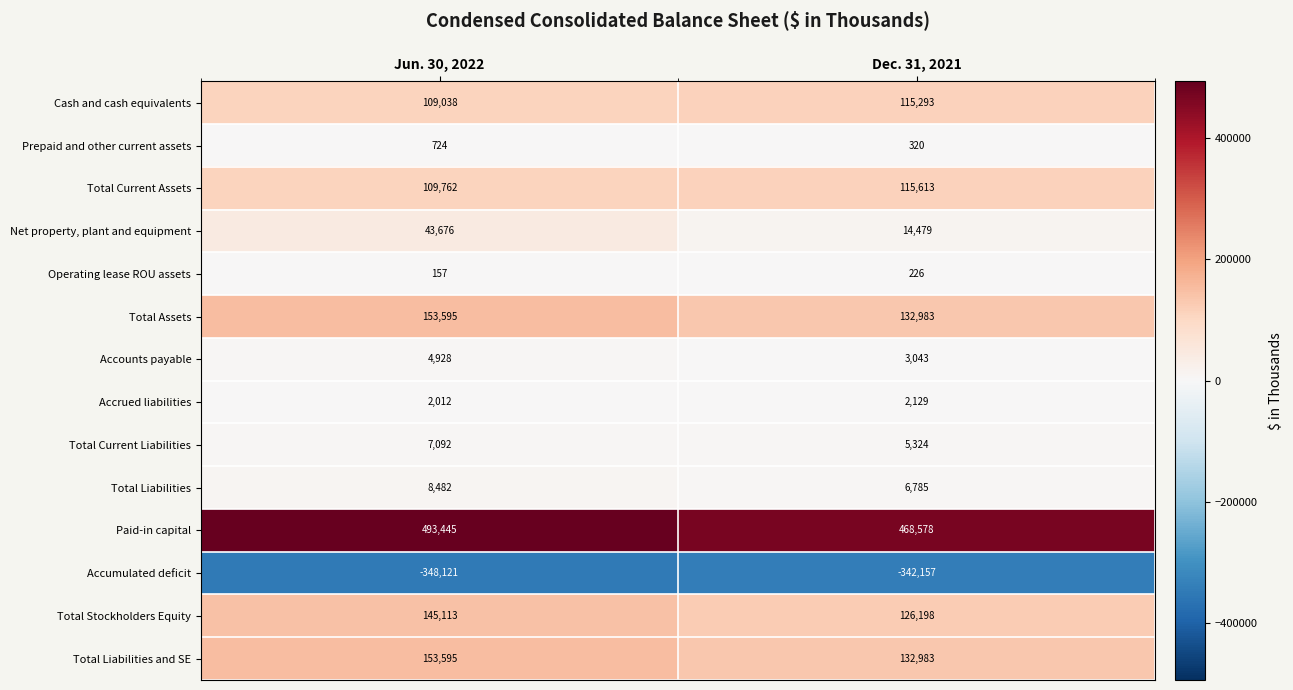

Reading left to right, transcribe all the data shown in this chart.

Cash and cash equivalents: 109038	115293
Prepaid and other current assets: 724	320
Total Current Assets: 109762	115613
Net property, plant and equipment: 43676	14479
Operating lease ROU assets: 157	226
Total Assets: 153595	132983
Accounts payable: 4928	3043
Accrued liabilities: 2012	2129
Total Current Liabilities: 7092	5324
Total Liabilities: 8482	6785
Paid-in capital: 493445	468578
Accumulated deficit: -348121	-342157
Total Stockholders Equity: 145113	126198
Total Liabilities and SE: 153595	132983